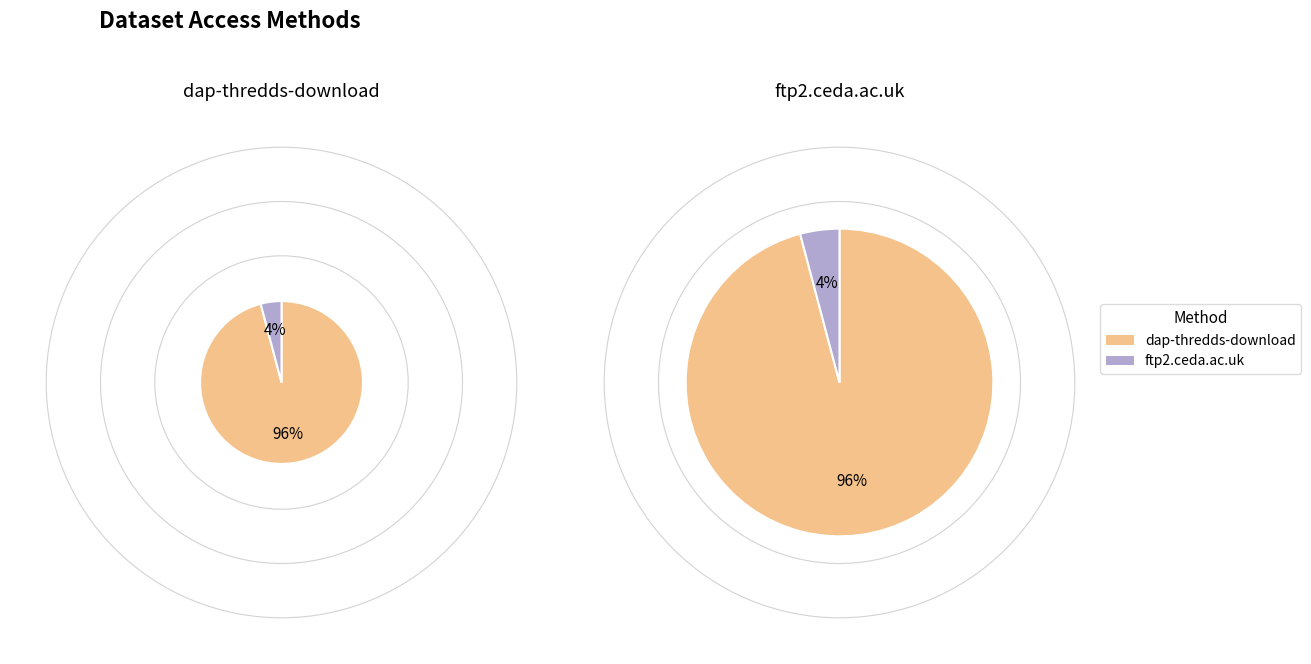

What is the total percentage of dap-thredds-download and ftp2.ceda.ac.uk?

100.0%